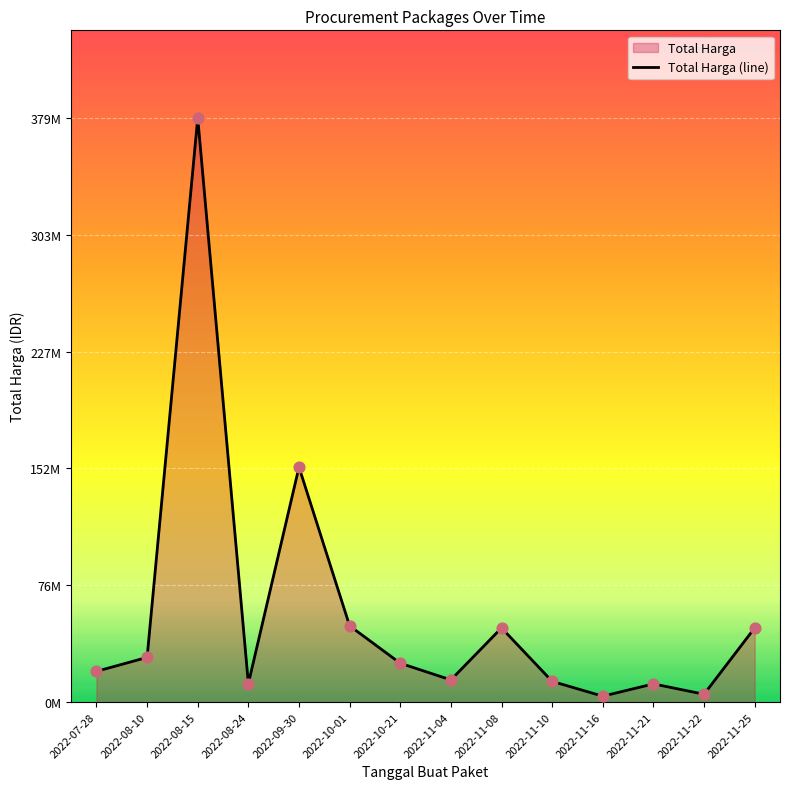

What is the ratio of the value at 2022-11-16 to the value at 2022-10-21?

0.2